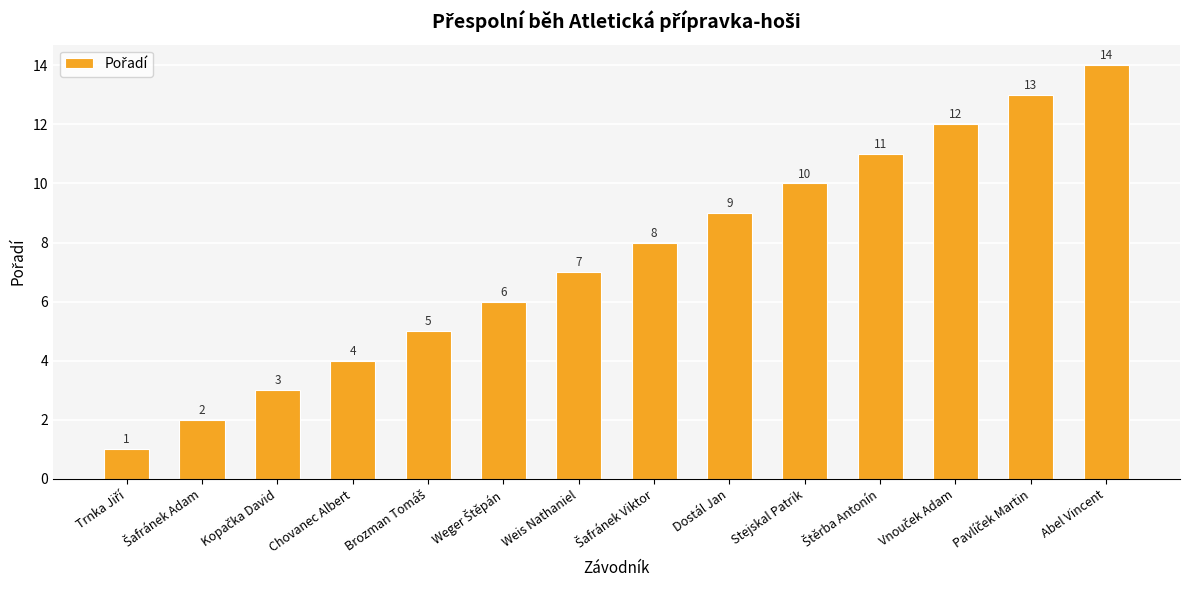

How many values are below 8?

7